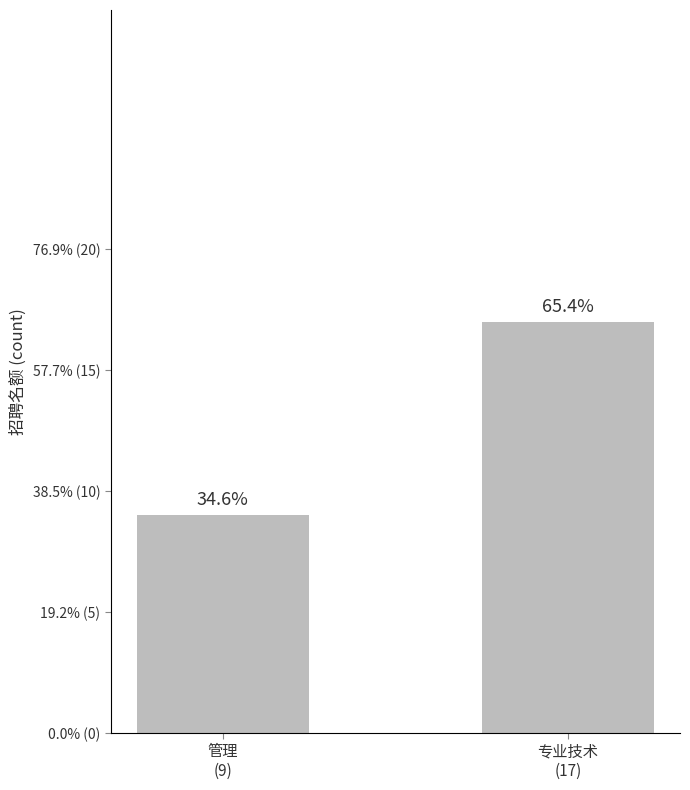

What is the difference between the maximum and minimum values?

8